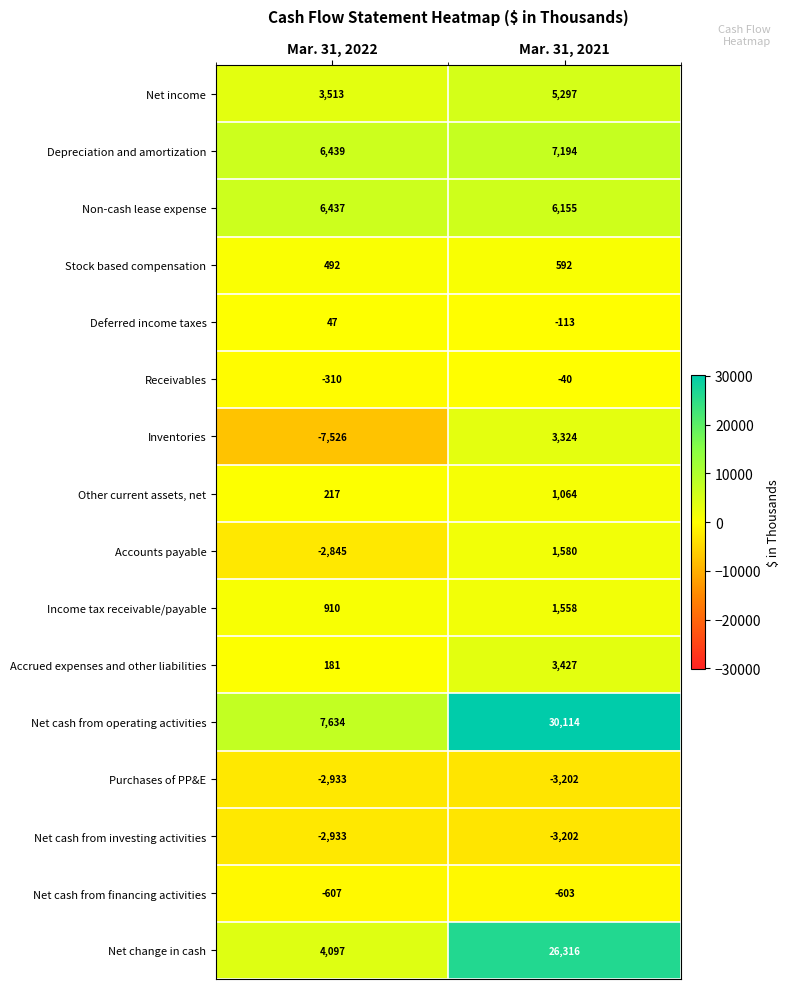

What is the greatest value displayed?

30114